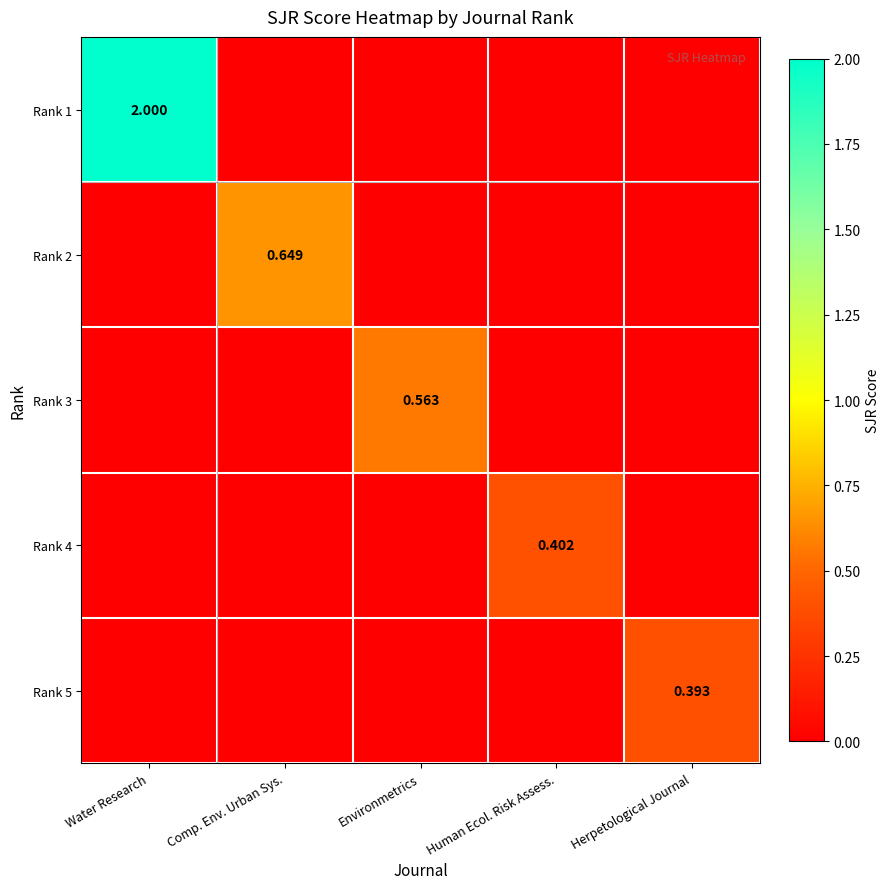

What is the sum of the Rank 2 values at Comp. Env. Urban Sys. and Water Research?

0.6